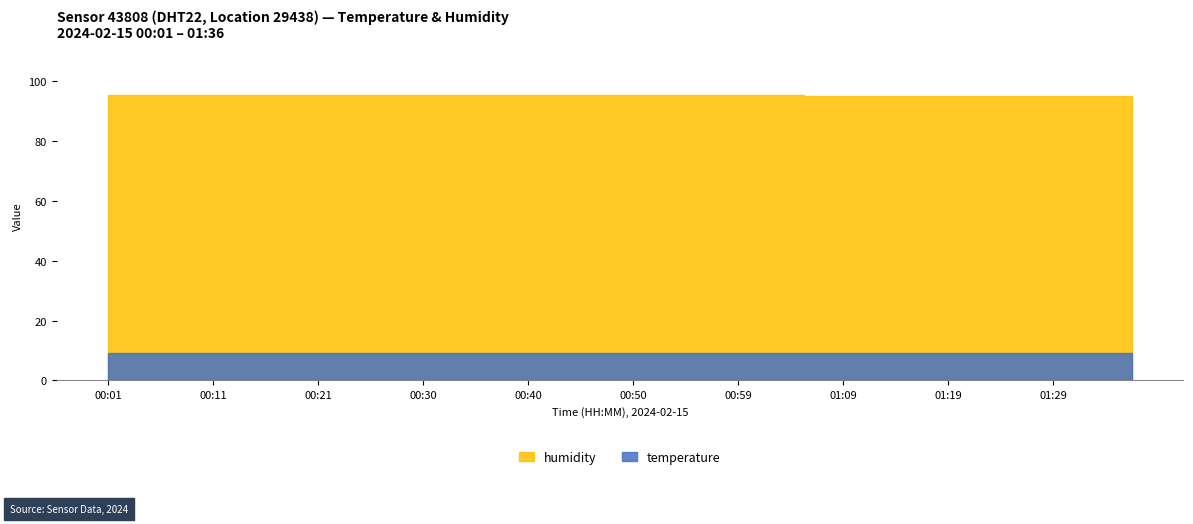

True or false: humidity and temperature cross at least once.

False